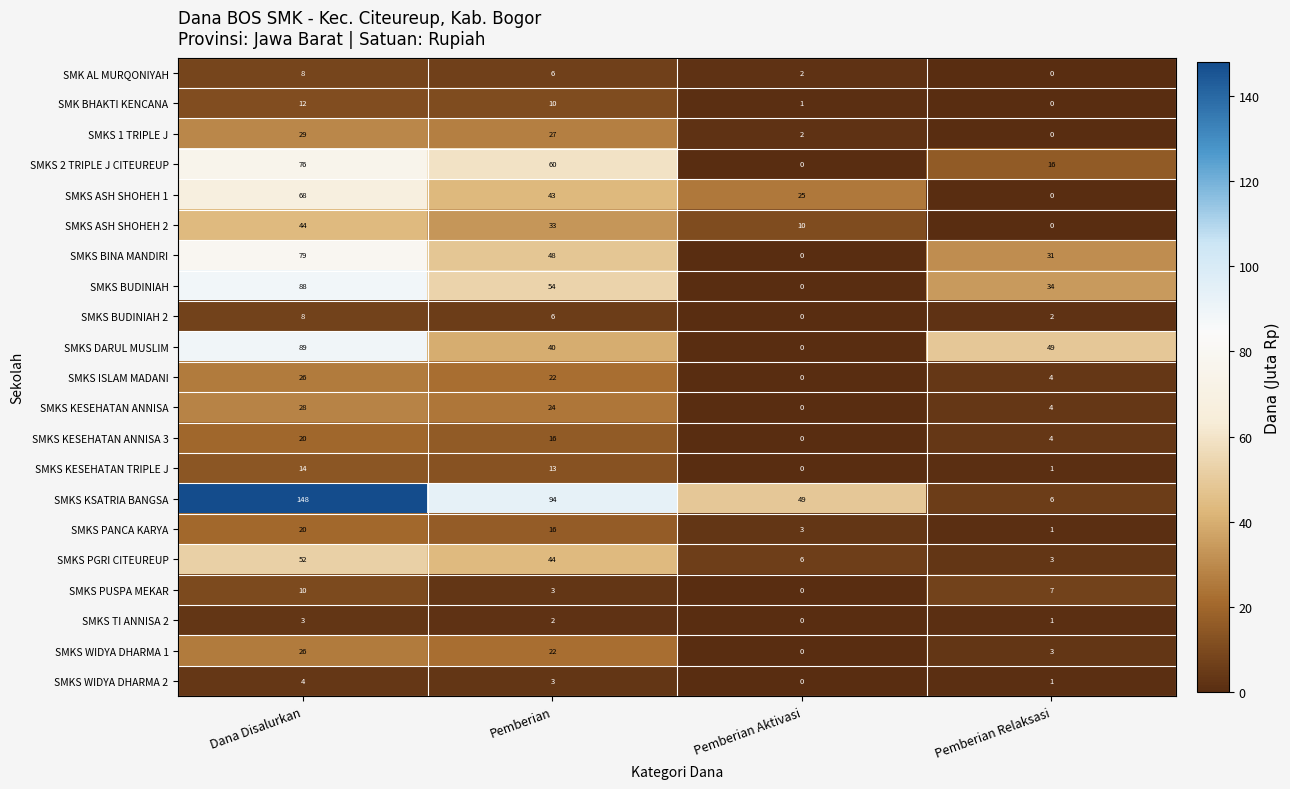

How many SMKS KESEHATAN ANNISA values are between 4 and 28?

3